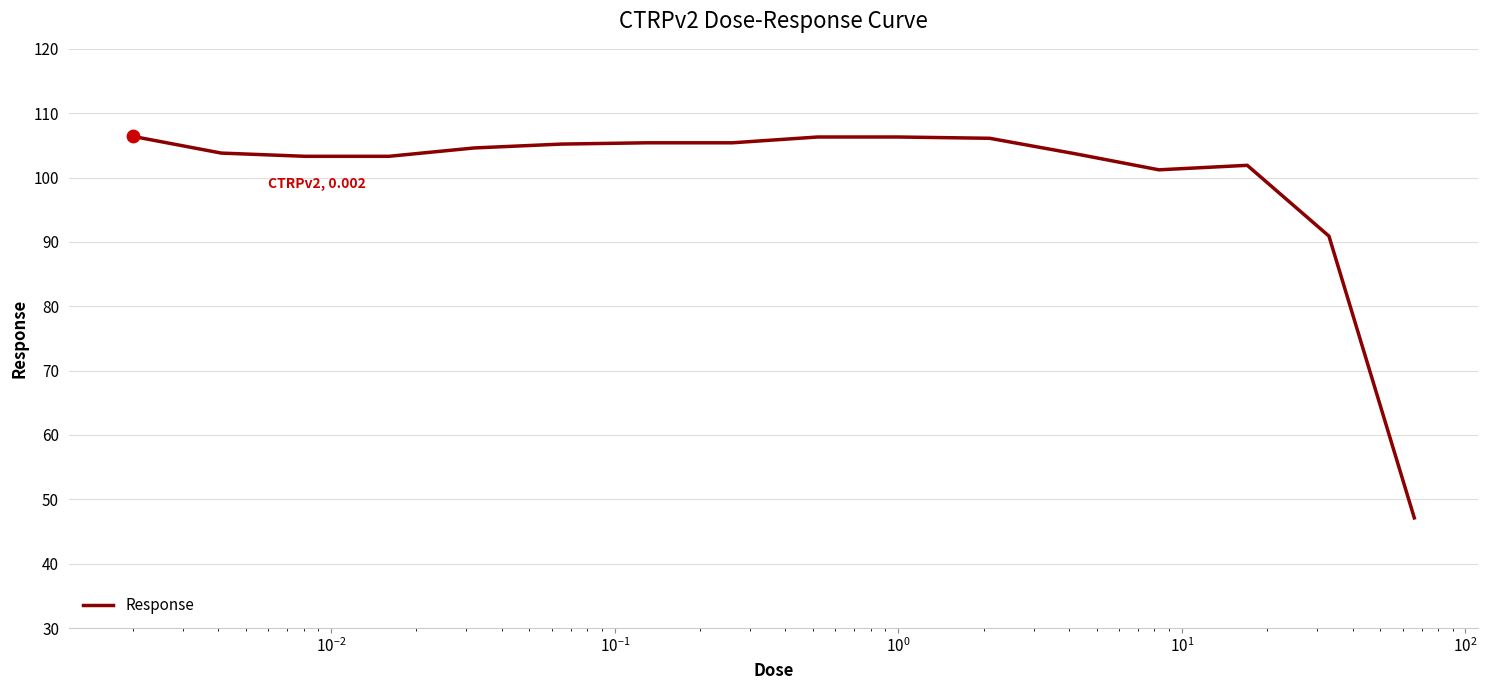

What is the maximum value shown in the chart?

106.4